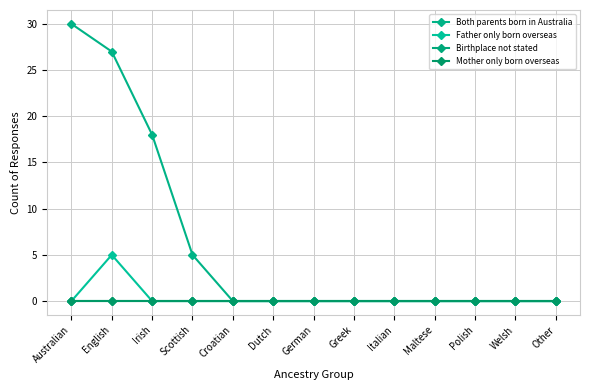

At how many categories does at least one series exceed 24?

2